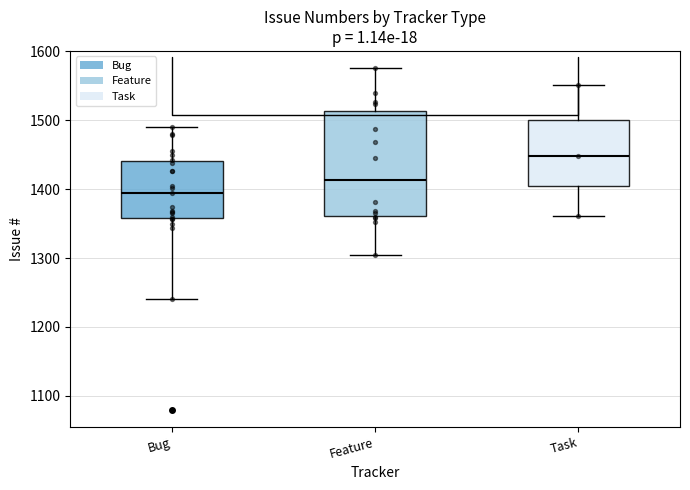

Reading left to right, read every box against the y-axis: the position of its median line, the range the box covers, and the ends of its whiskers. The values are not printed on the chart, so give them approximately, as read against the axis.

Bug: median 1400, box 1360 to 1440, whiskers 1240 to 1490
Feature: median 1410, box 1360 to 1510, whiskers 1300 to 1580
Task: median 1450, box 1400 to 1500, whiskers 1360 to 1550